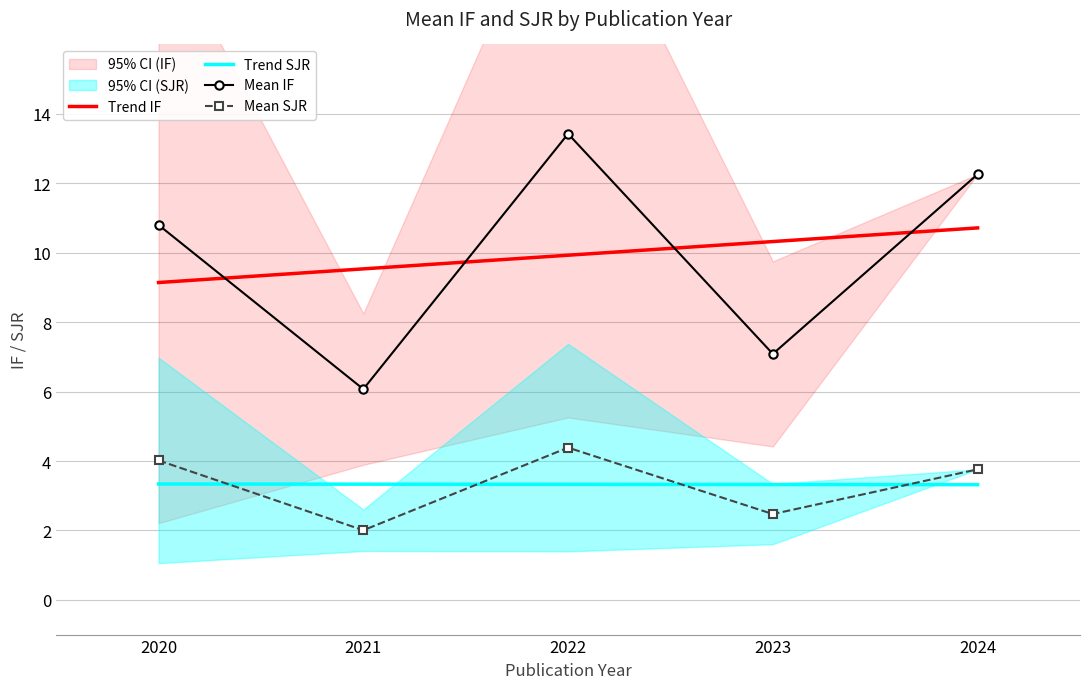

True or false: Trend IF has more than 1 interior local peaks.

False